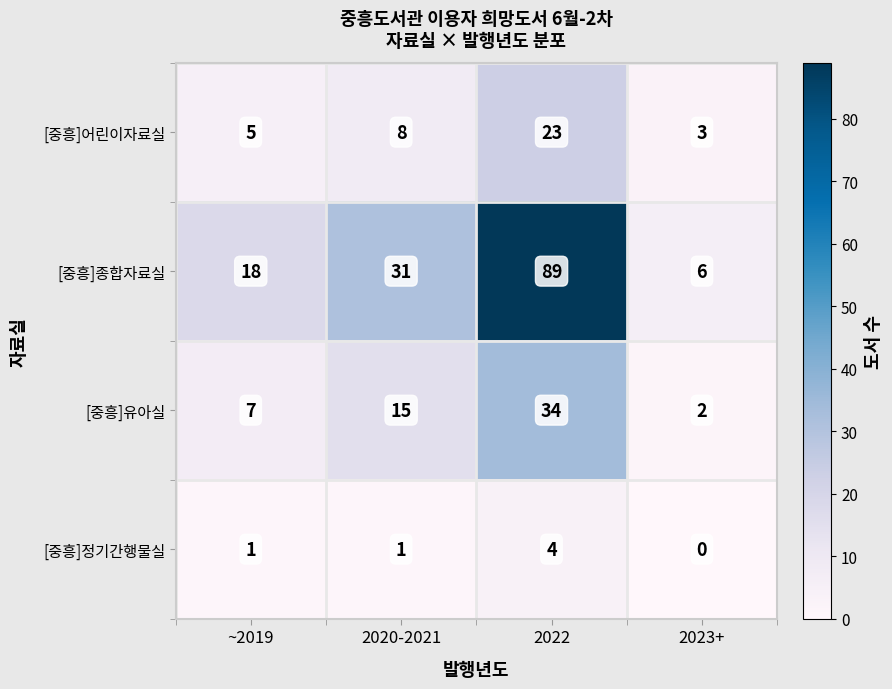

Reading left to right, list all the values displayed in this chart.

[중흥]어린이자료실: ~2019=5	2020-2021=8	2022=23	2023+=3
[중흥]종합자료실: ~2019=18	2020-2021=31	2022=89	2023+=6
[중흥]유아실: ~2019=7	2020-2021=15	2022=34	2023+=2
[중흥]정기간행물실: ~2019=1	2020-2021=1	2022=4	2023+=0